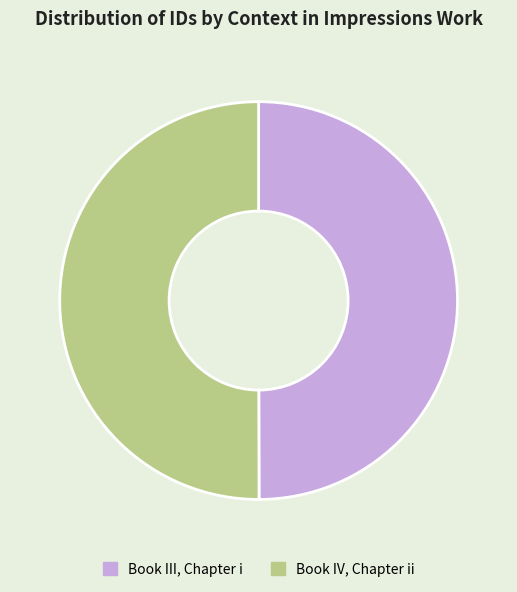

The Book III, Chapter i slice represents 50% of the pie. True or false?

True